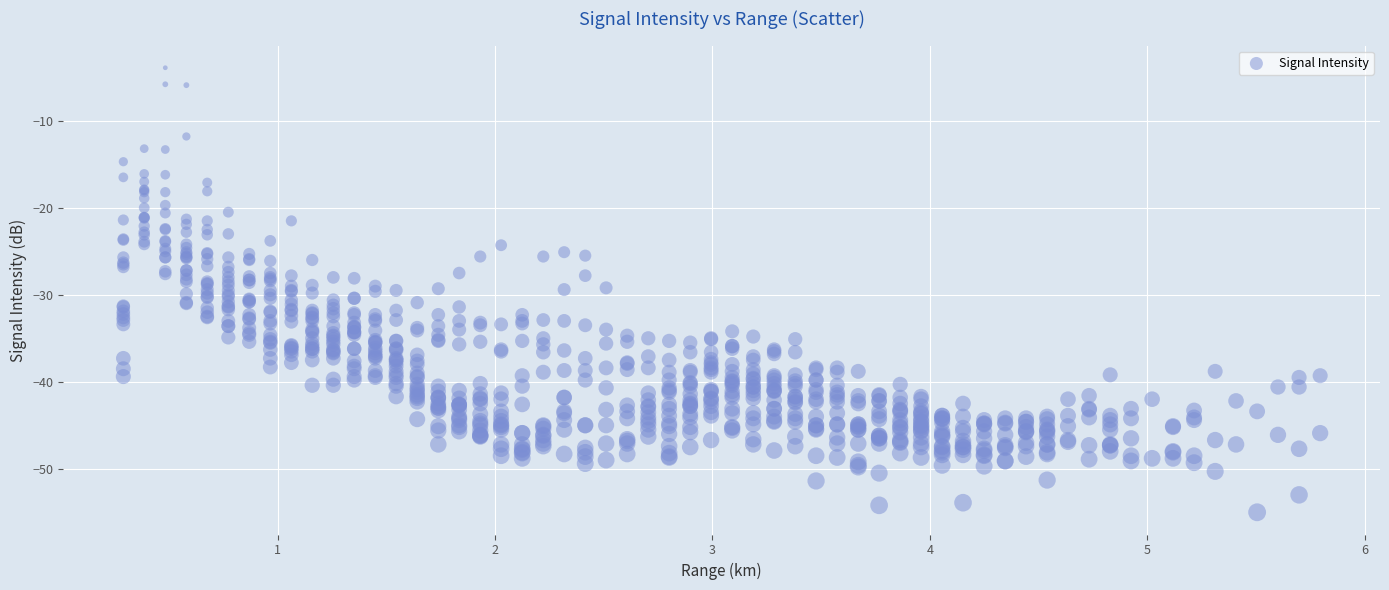

What is the range of X values (max minus min)?

5.5